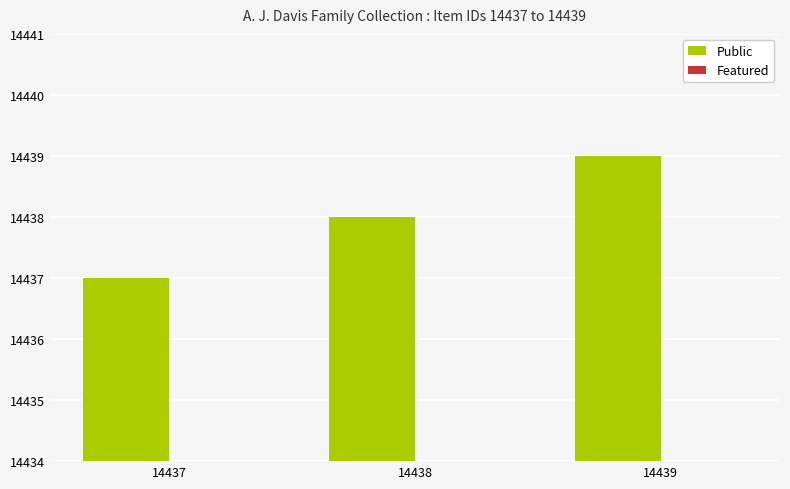

Rank the series by their maximum value, from lowest to highest.

Featured, Public